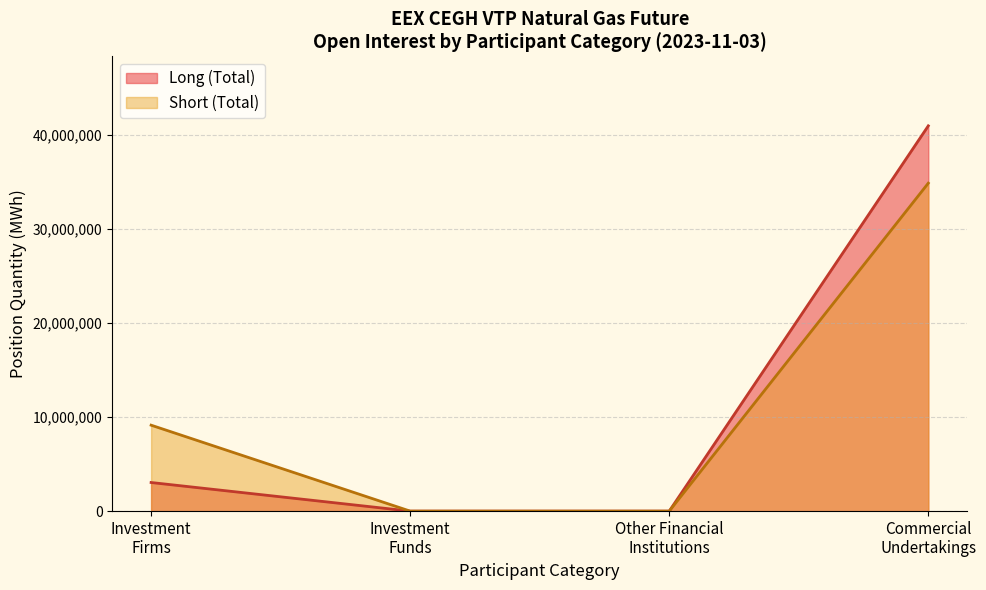

List the series in order of their peak value, highest first.

Long (Total), Short (Total)